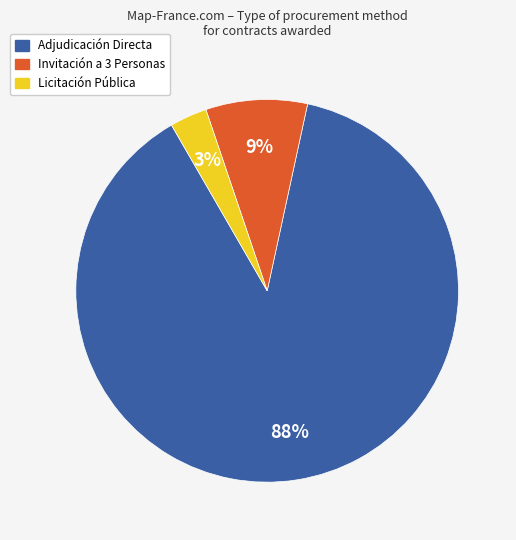

To the nearest percent, what is the difference between the largest and smallest slice percentages?

85%